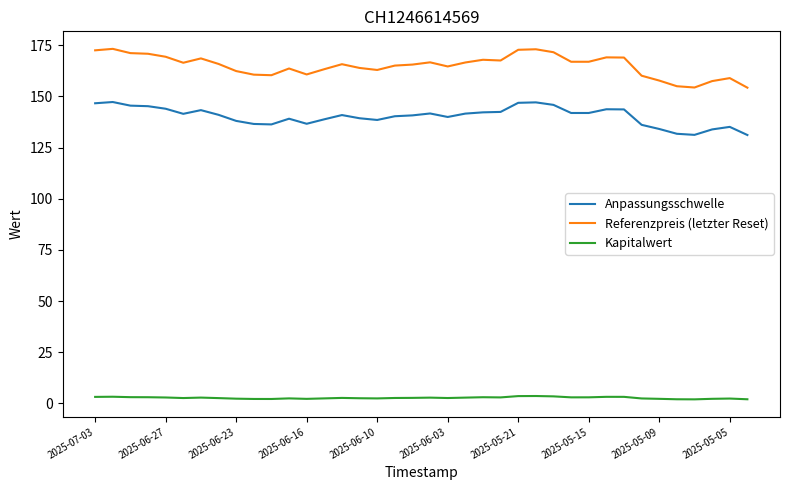

At how many categories does at least one series exceed 146?

38